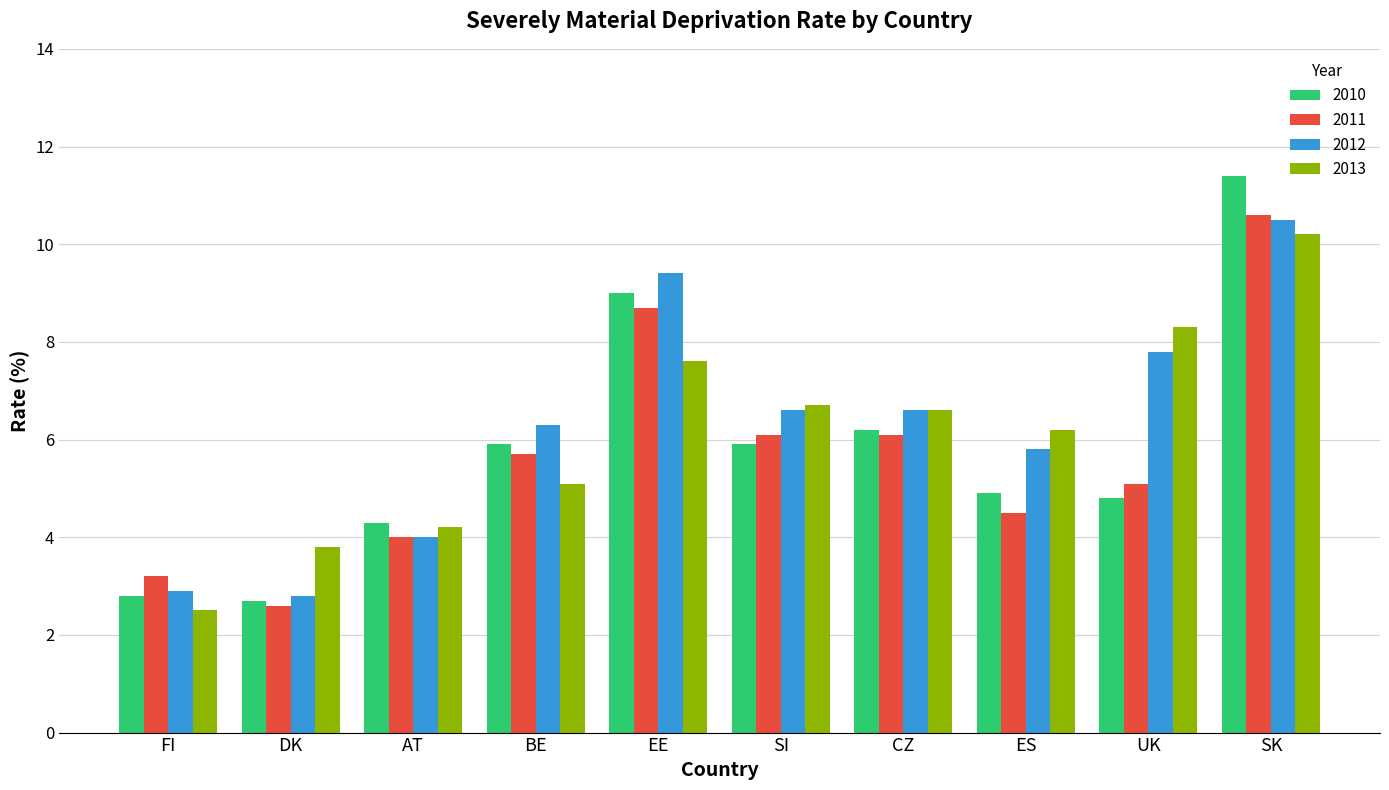

What is the value of the 2013 bar at the 8th from the left?

6.2